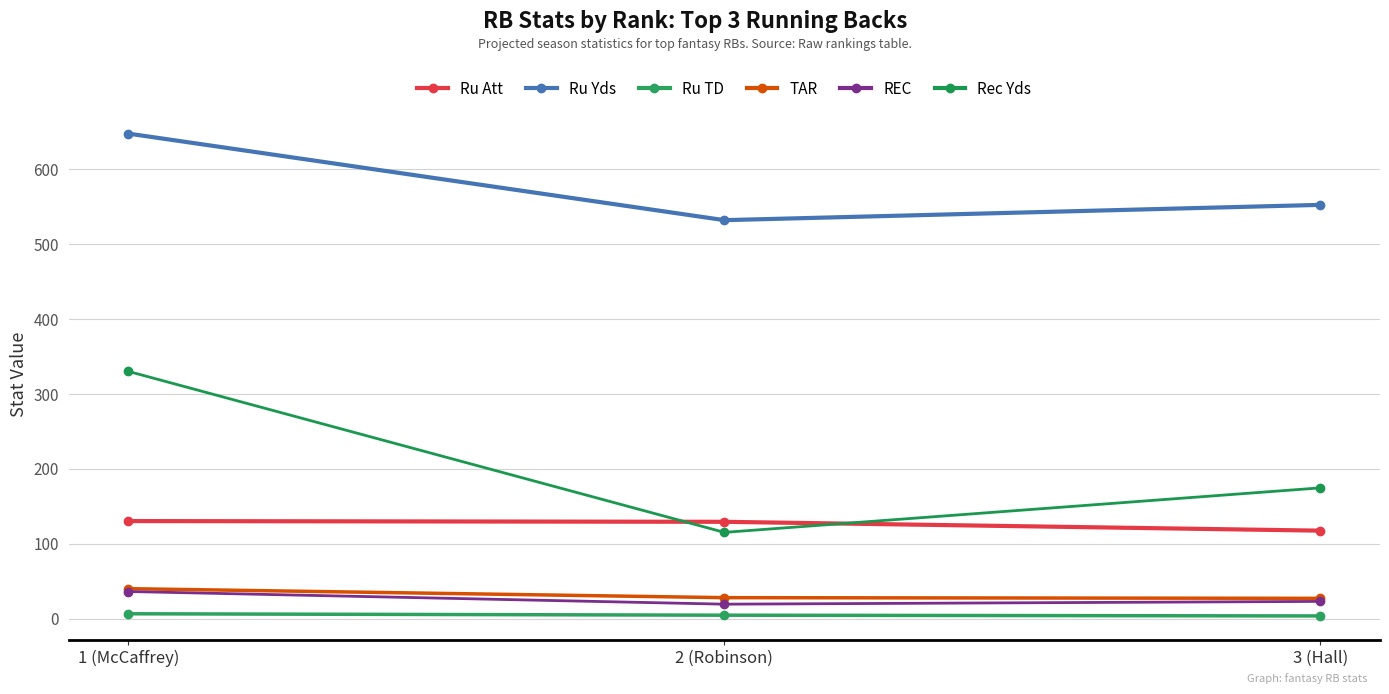

How many data points in Ru TD are less than 4?

1